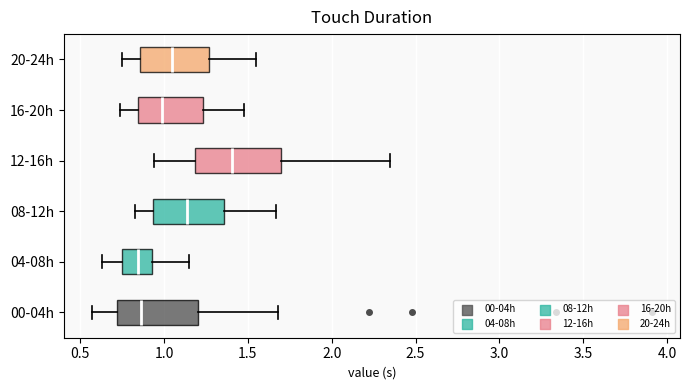

Reading bottom to top, transcribe this box plot: for each box, give where its median line is, the range the box spans, and where its two whiskers end, as read against the x-axis. The values are not printed on the chart, so give them approximately, as read against the axis.

00-04h: median 0.85, box 0.70 to 1.20, whiskers 0.55 to 1.70
04-08h: median 0.85, box 0.75 to 0.95, whiskers 0.65 to 1.15
08-12h: median 1.15, box 0.95 to 1.35, whiskers 0.85 to 1.65
12-16h: median 1.40, box 1.20 to 1.70, whiskers 0.95 to 2.35
16-20h: median 1.00, box 0.85 to 1.25, whiskers 0.75 to 1.50
20-24h: median 1.05, box 0.85 to 1.25, whiskers 0.75 to 1.55